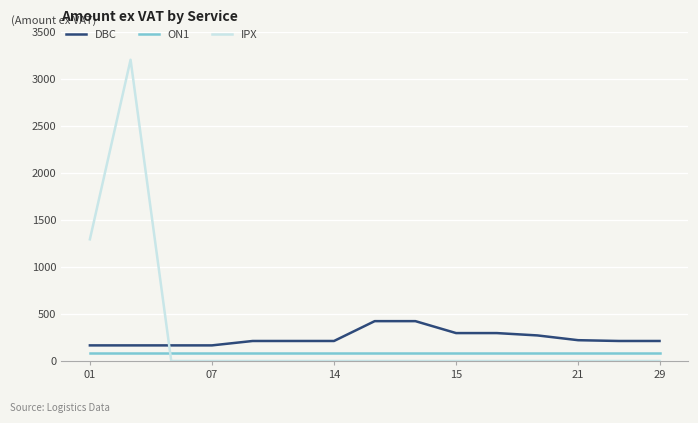

Which series has the widest spread of values?

IPX